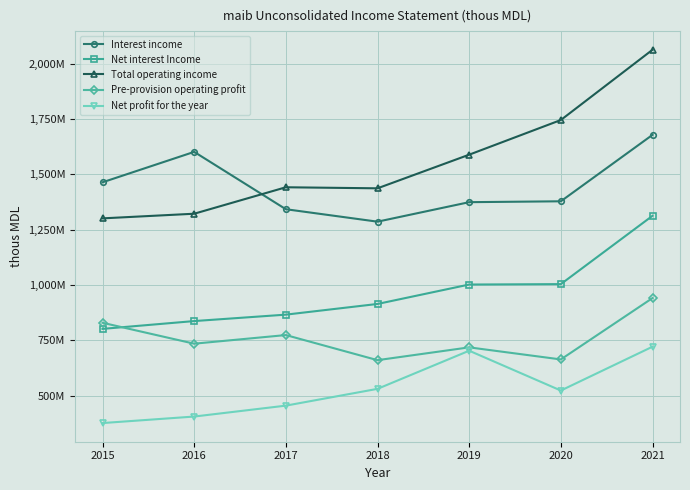

True or false: Pre-provision operating profit has a value of 829786 at 2015.

True